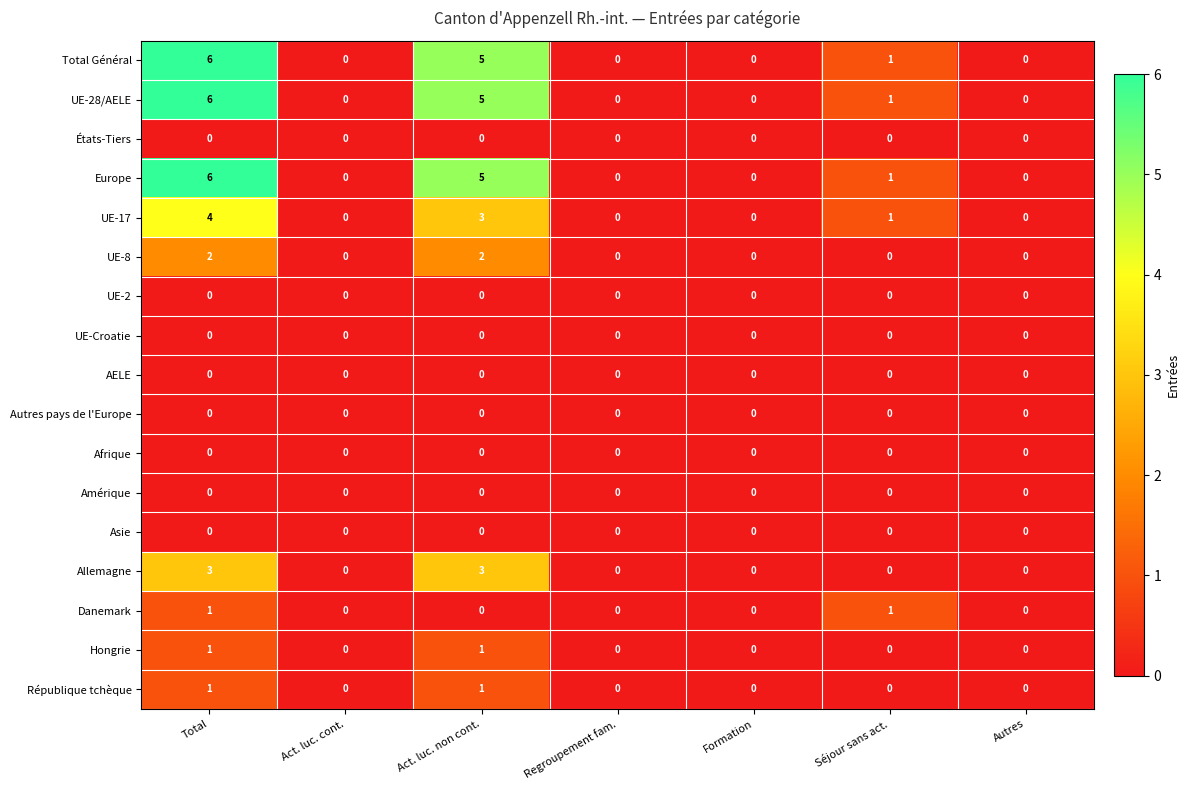

What is the highest value of the Europe series?

6